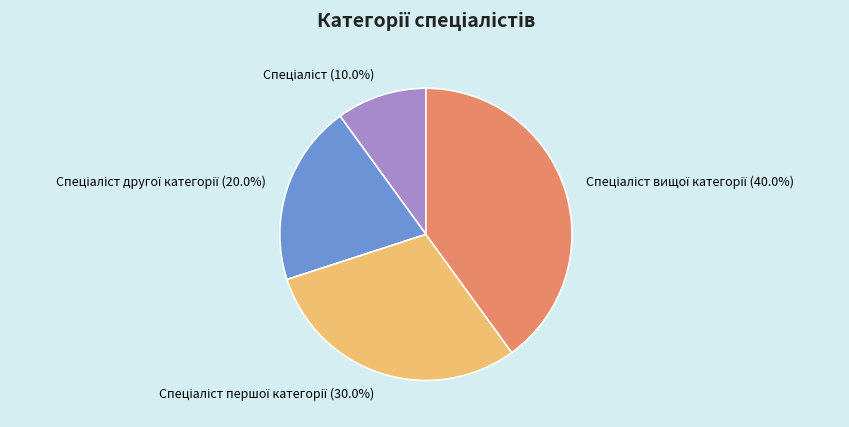

Count the number of slices in the pie.

4